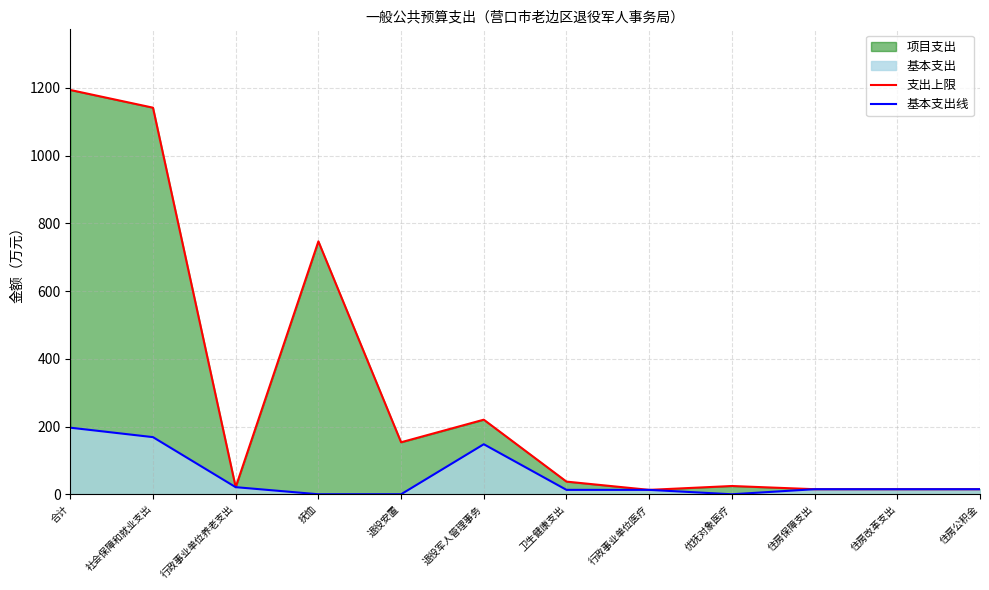

In 基本支出线, how many points are higher than both neighbors (excluding endpoints)?

1